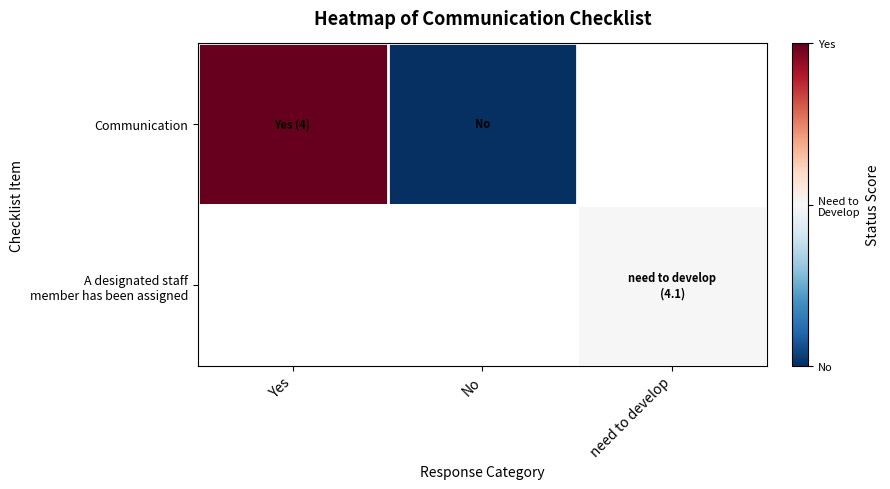

How many positive values does the Communication series have?

1